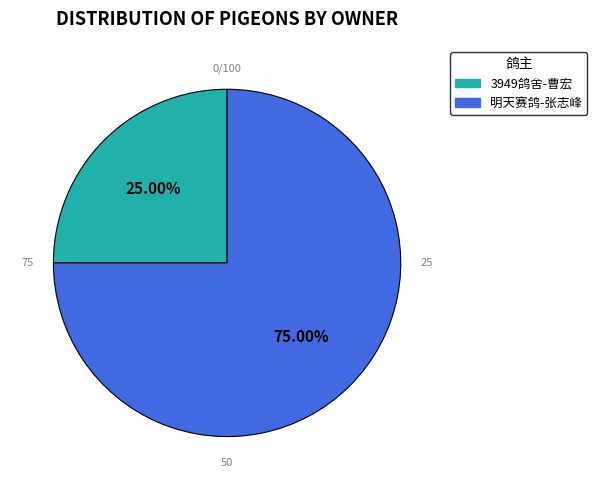

To the nearest percent, what is the combined percentage of 3949鸽舍-曹宏 and 明天赛鸽-张志峰?

100%